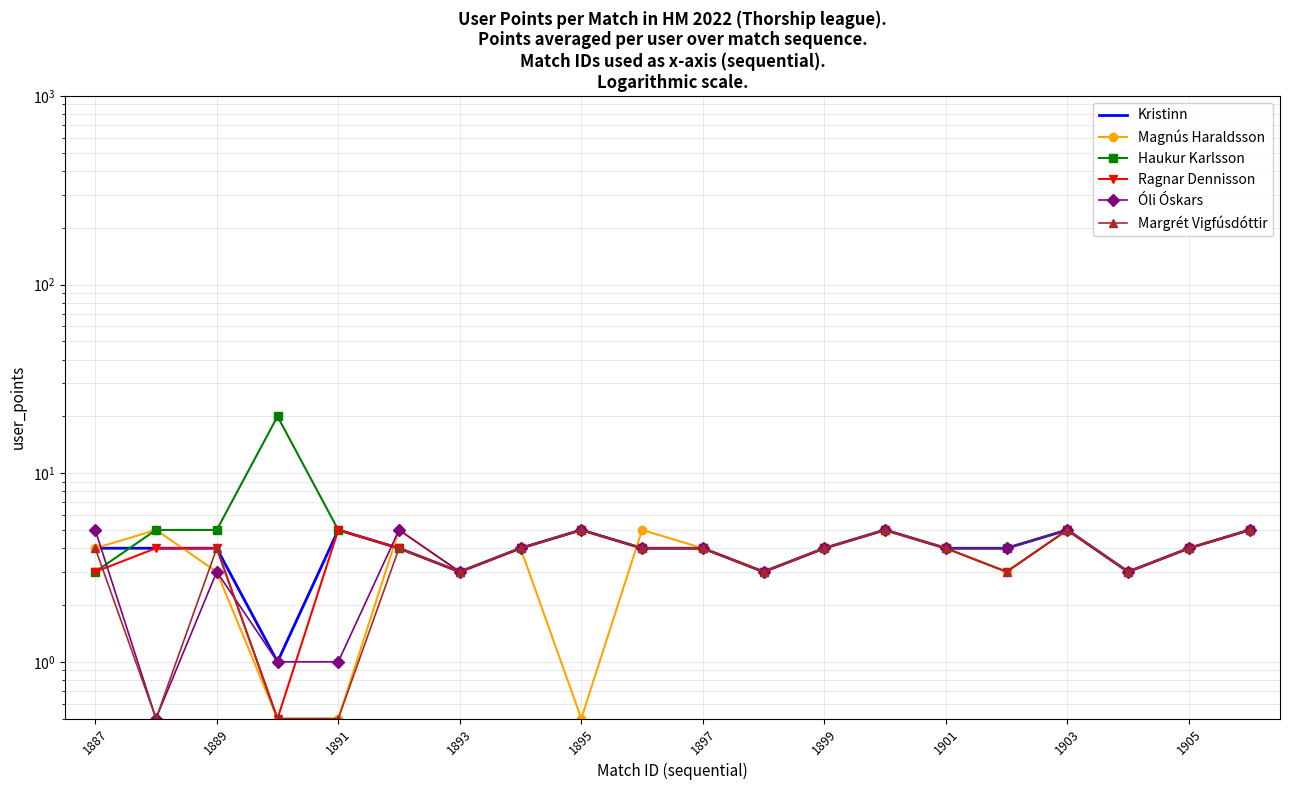

How many distinct data groups are displayed?

6